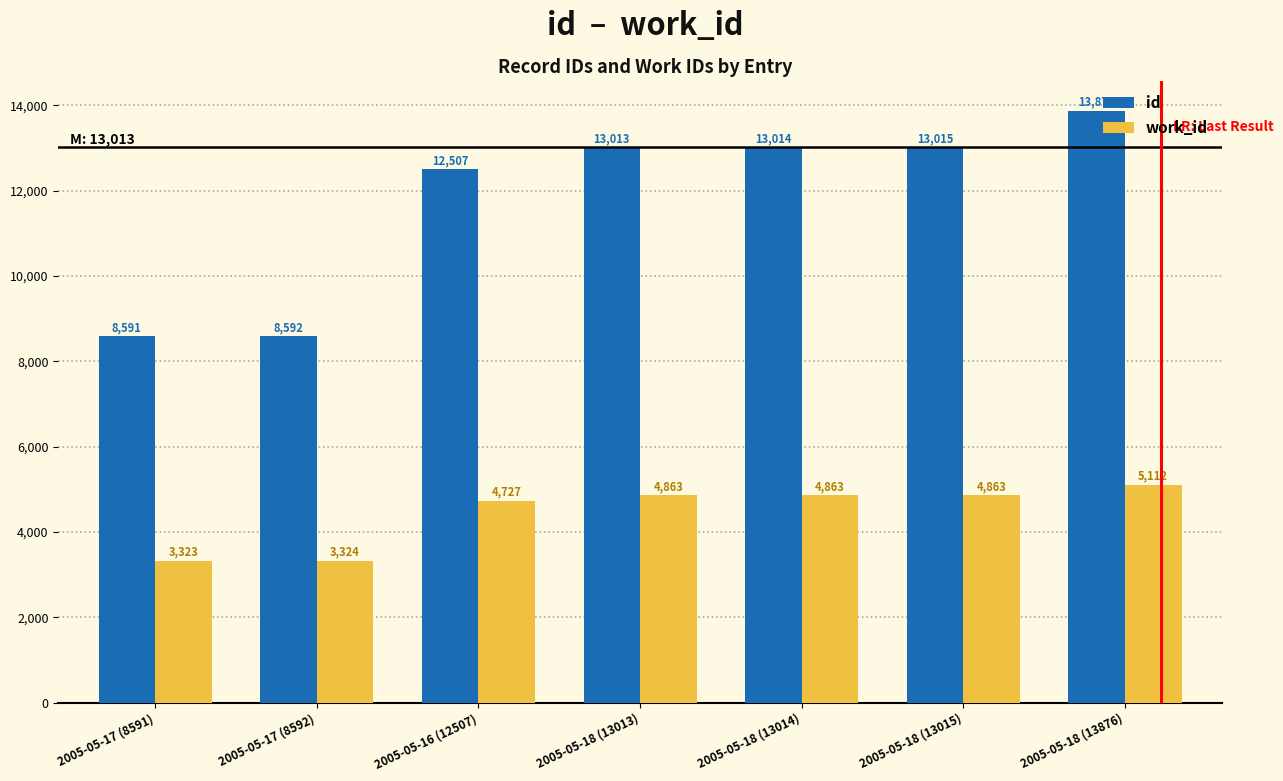

At which label is work_id closest to 4217?

2005-05-16 (12507)